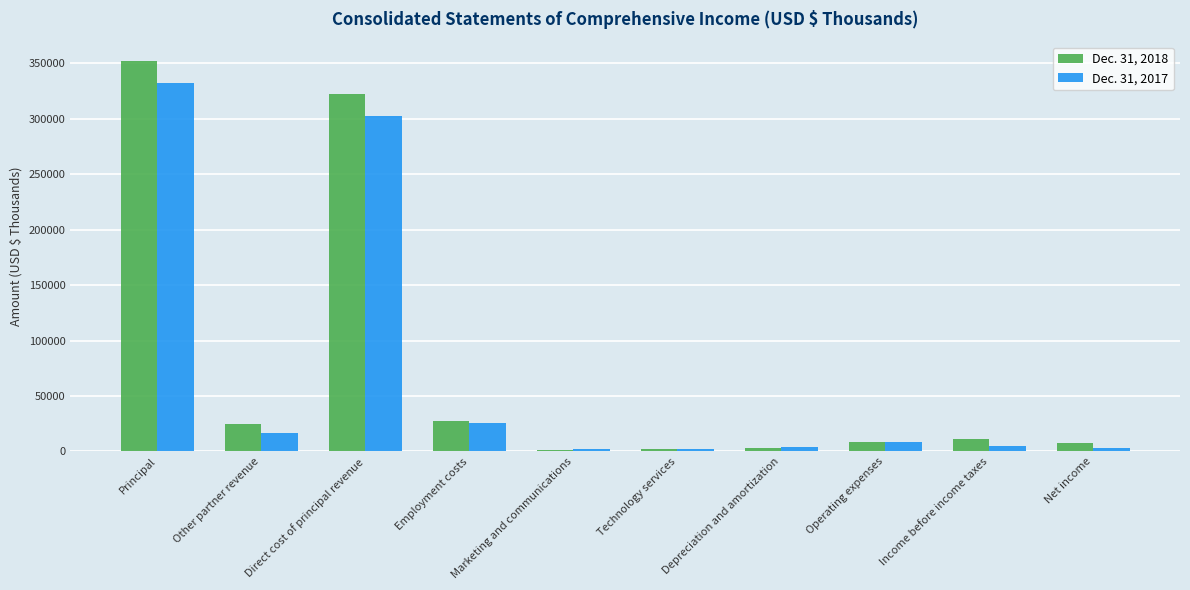

What is the greatest value displayed?

351743